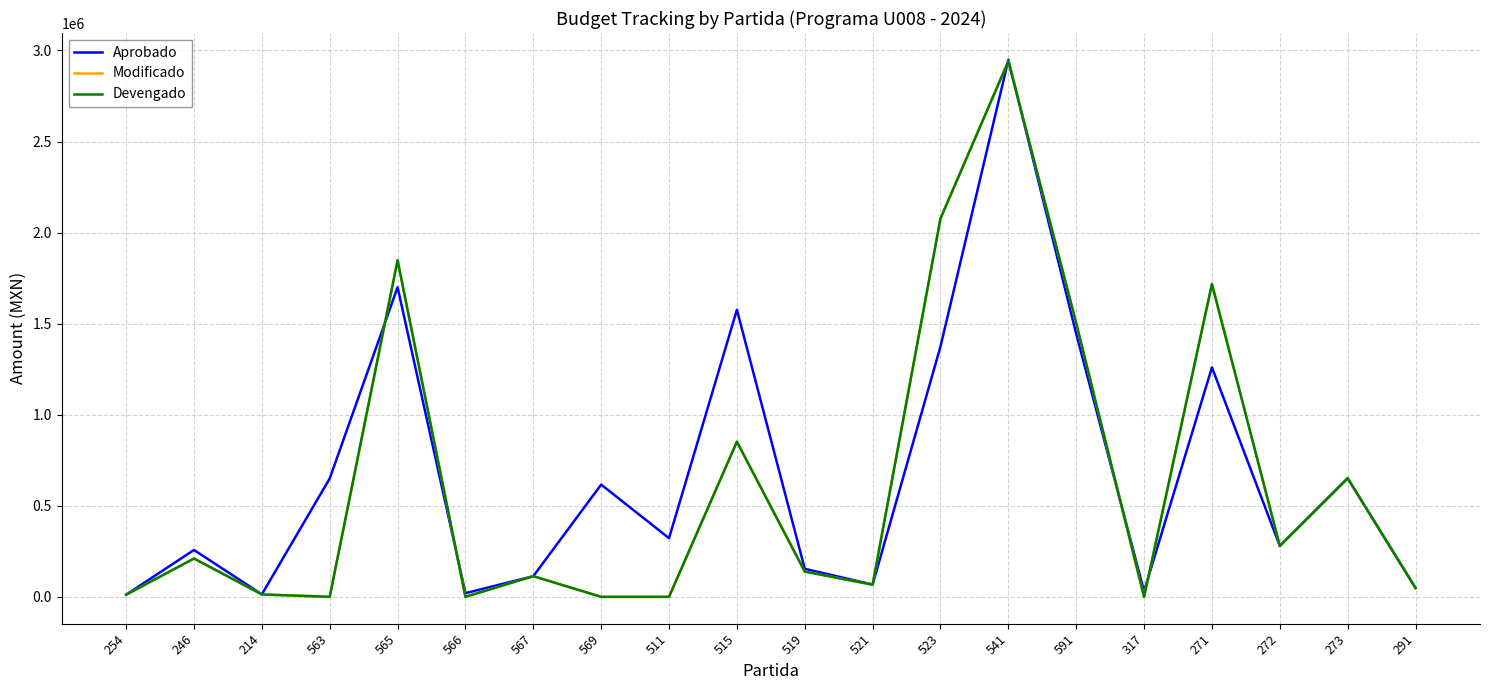

Does the chart display data point markers on the line(s)?

No